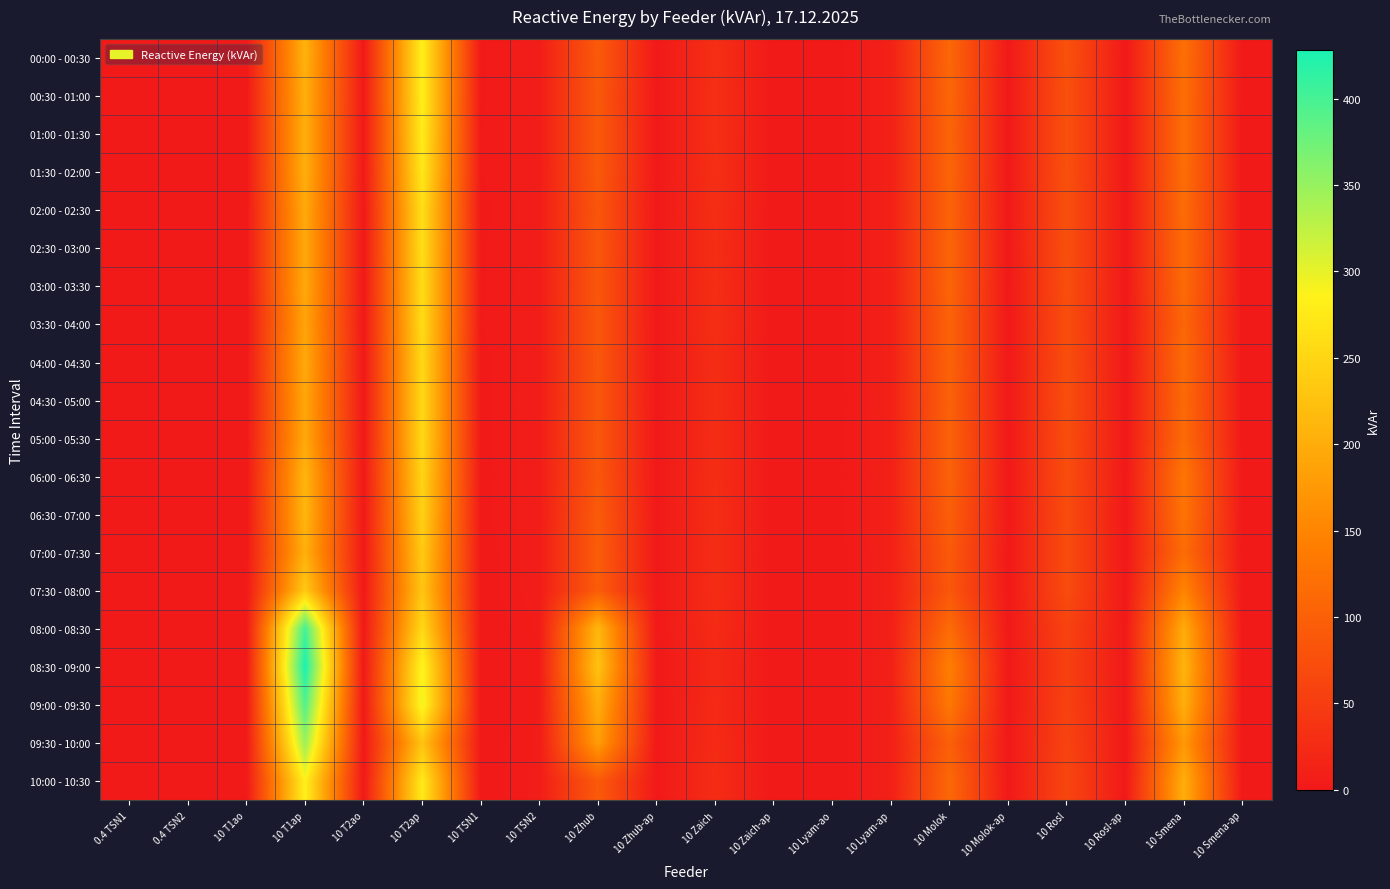

At which category is the sum across all series the highest?

10 T2ap